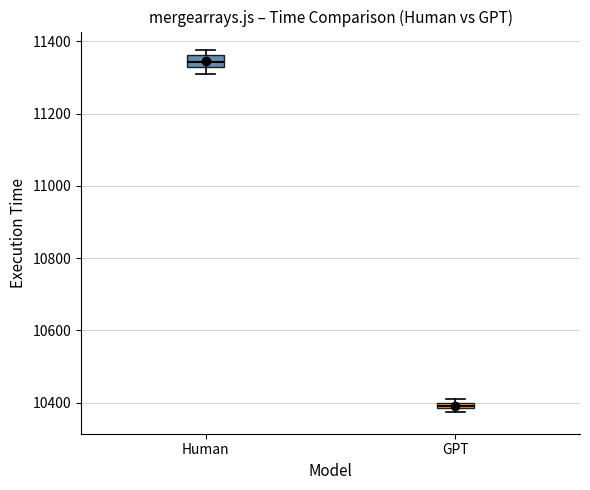

Which box's median line is the lowest?

GPT